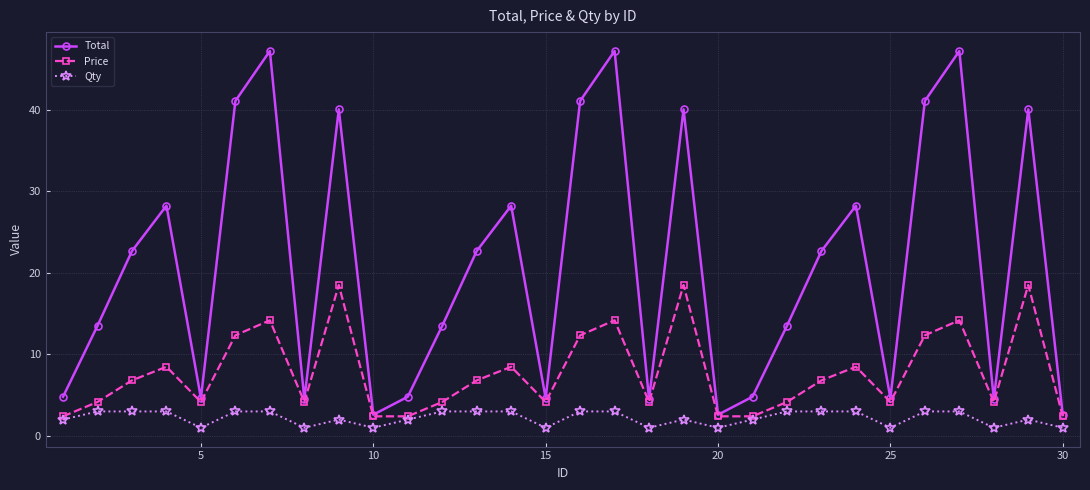

List the series in order of their overall mean, highest first.

Total, Price, Qty